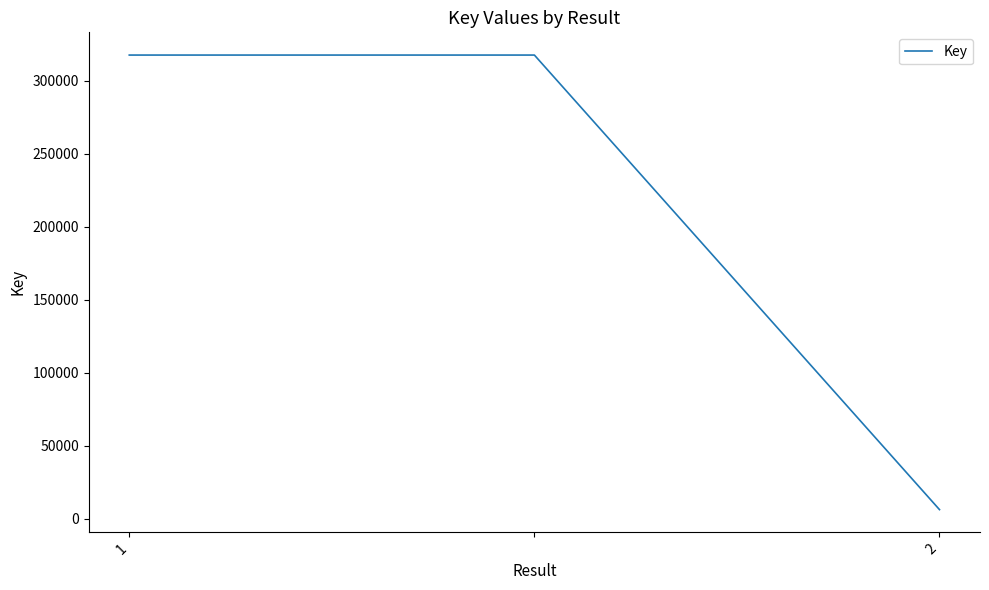

Reading left to right, list all the values displayed in this chart.

317653	317653	6299